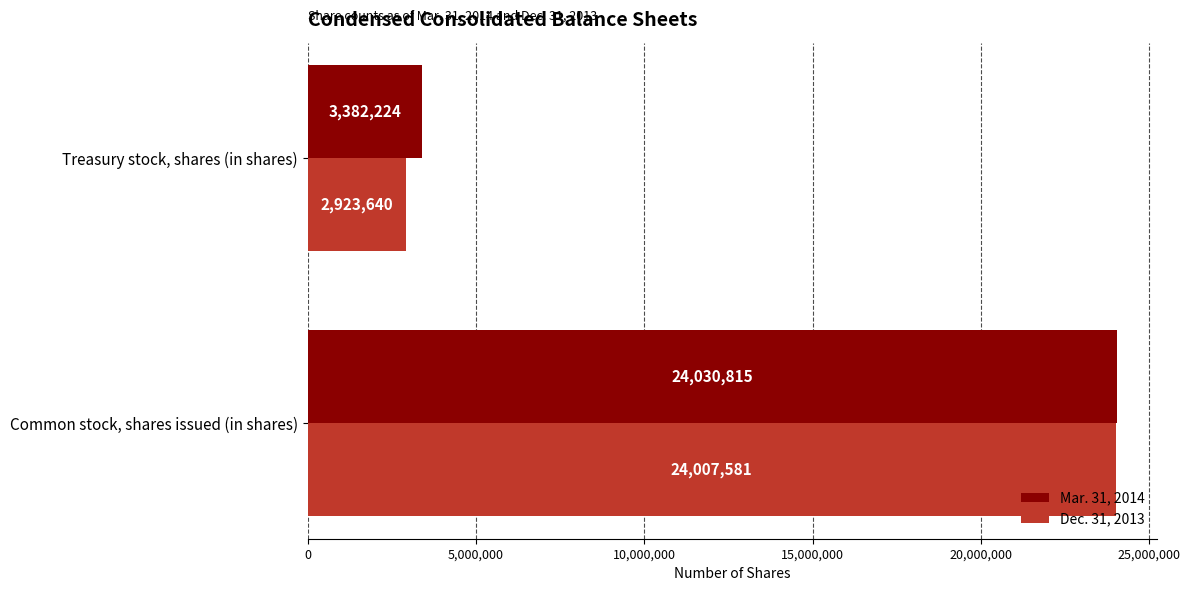

The Dec. 31, 2013 series shows 1947903 at Treasury stock, shares (in shares). True or false?

False